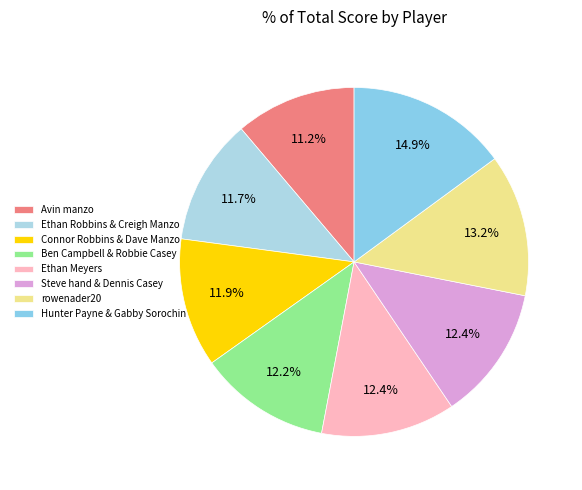

Does rowenader20 represent more than half of the total?

No